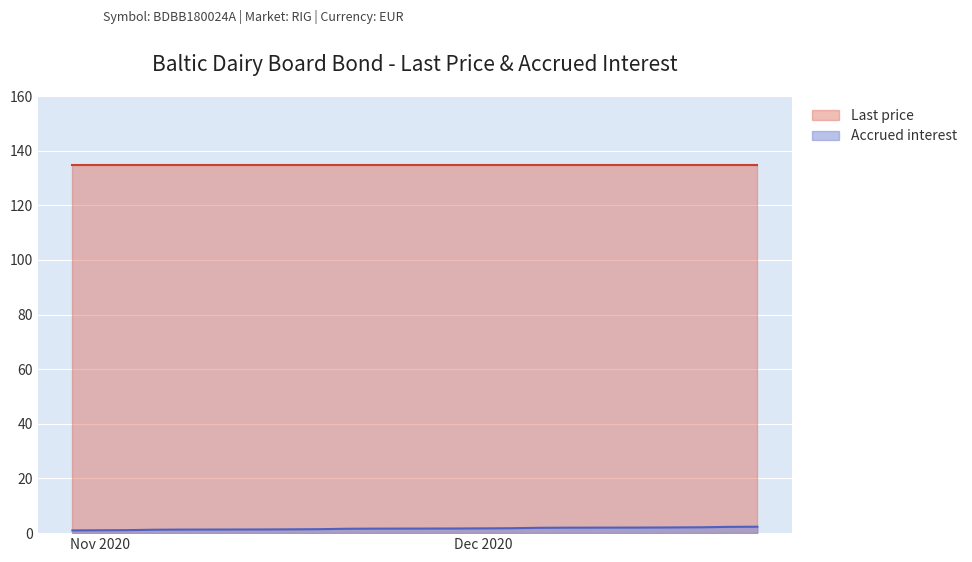

List the series in order of their overall mean, lowest first.

Accrued interest, Last price